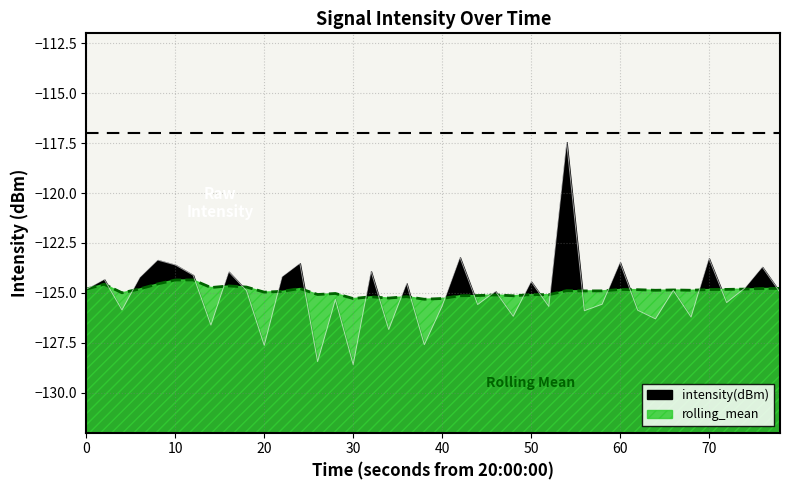

Does the chart display data point markers on the line(s)?

No